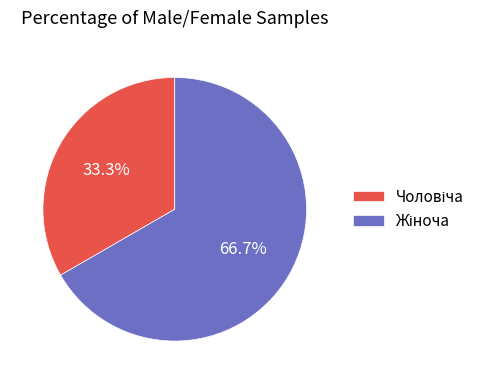

How many slices are in this pie chart?

2